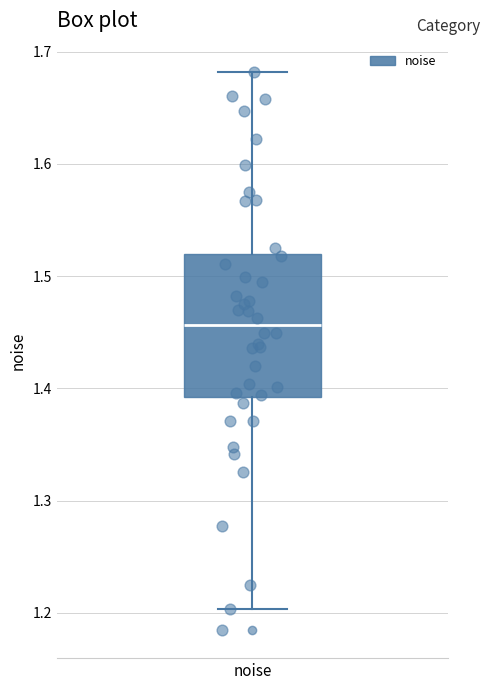

Read this box plot against the y-axis: the position of the median line, the range covered by the box, and the ends of both whiskers. The values are not printed on the chart, so give them approximately, as read against the axis.

median 1.46, box 1.39 to 1.52, whiskers 1.20 to 1.68